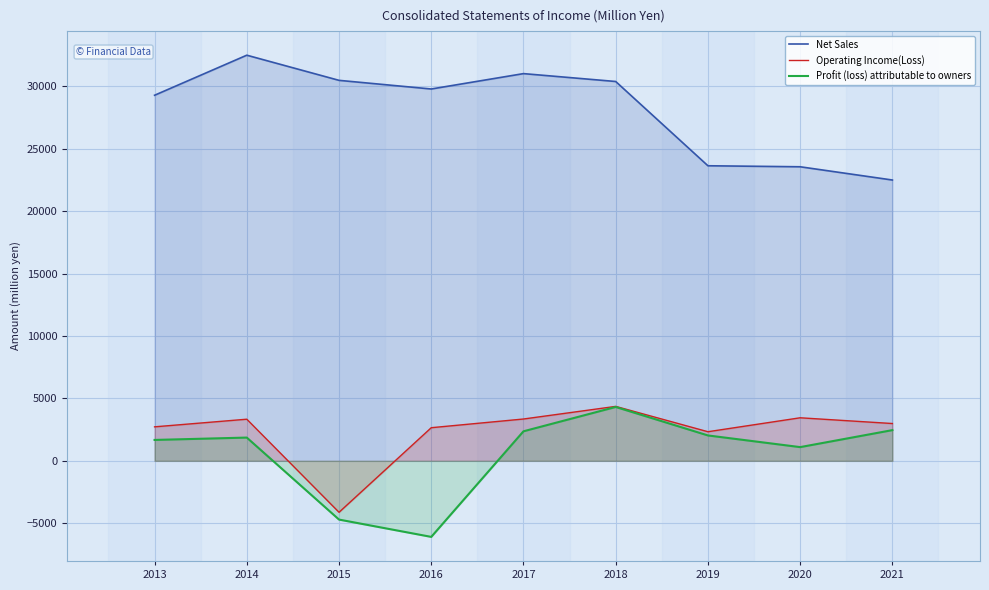

True or false: Net Sales has a value of 13208 at 2019.

False